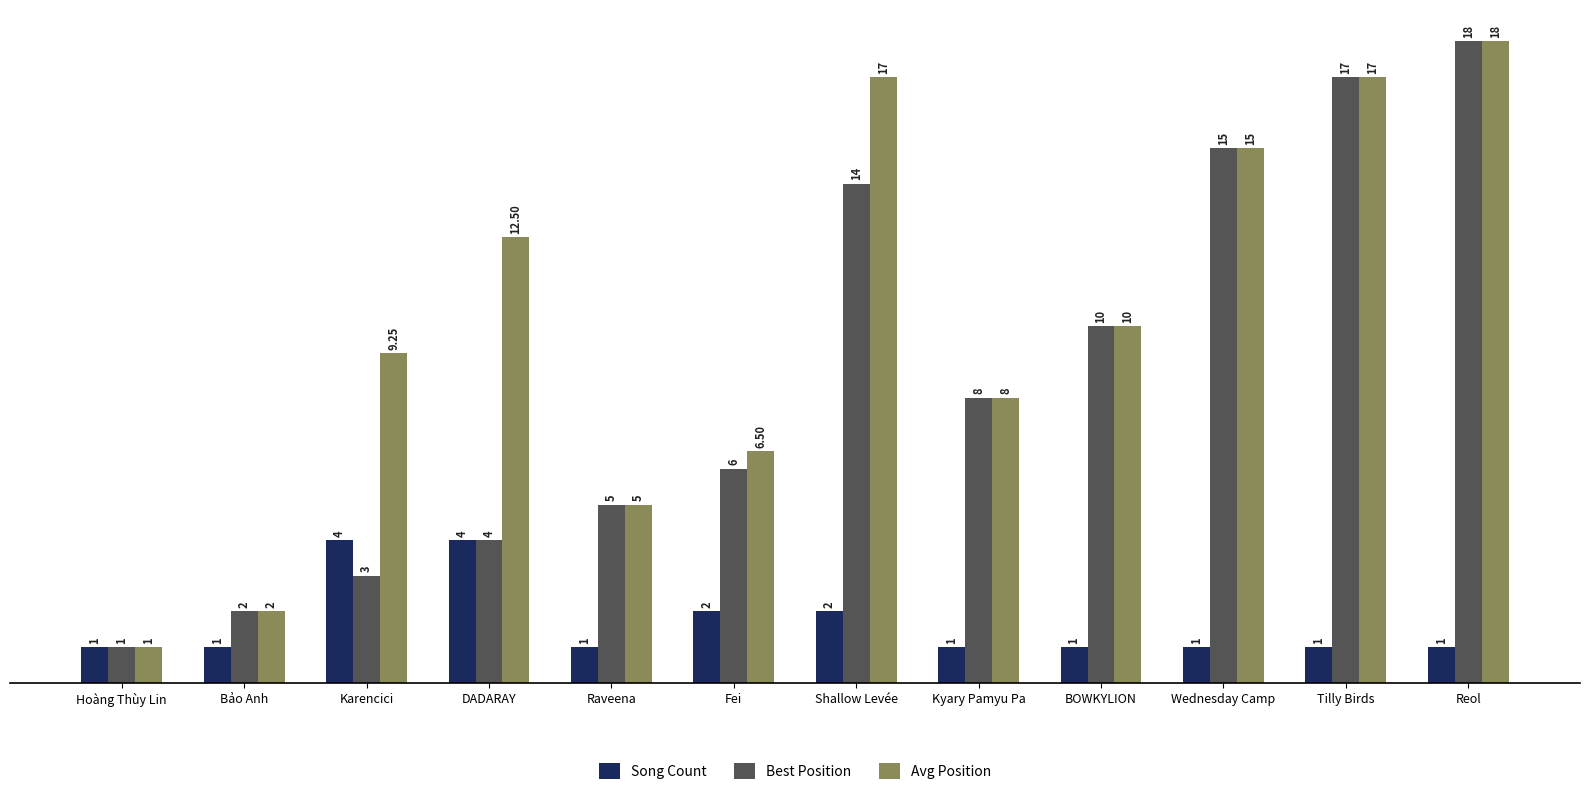

Which category has the lowest value in the Avg Position series?

Hoàng Thùy Lin